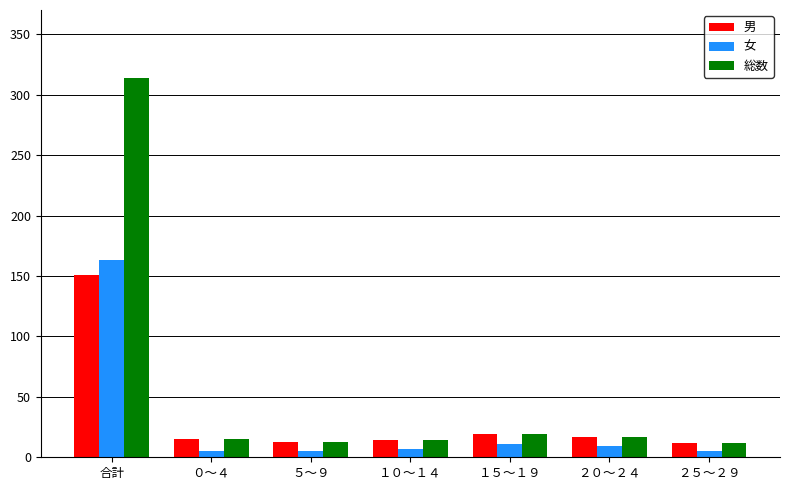

What is the difference between the maximum and second lowest values in the 男 series?

138